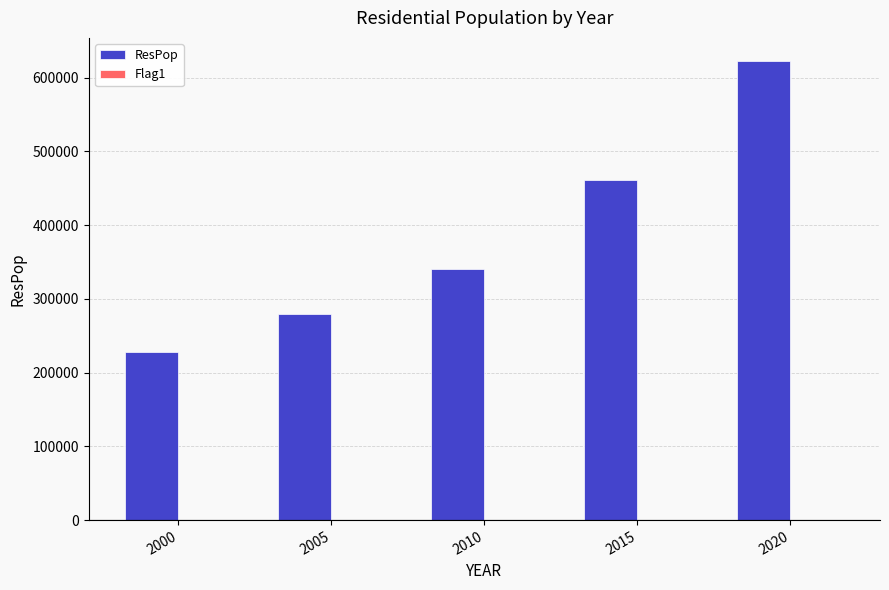

List the labels in order of value, largest first.

2020, 2015, 2010, 2005, 2000